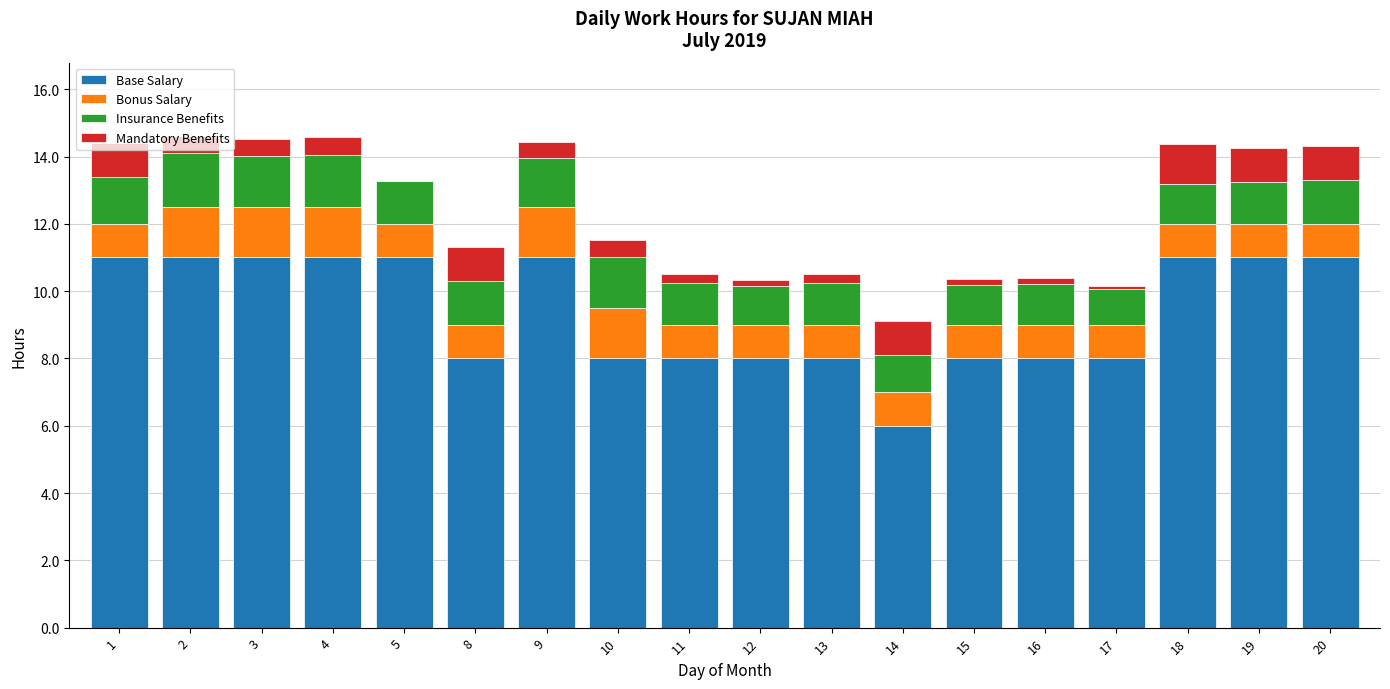

What is the total value across all series at 4?

14.6